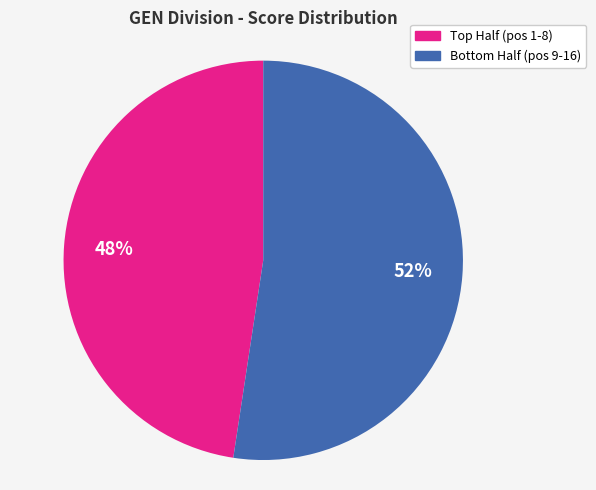

Which slice is the smallest?

Top Half (pos 1-8)